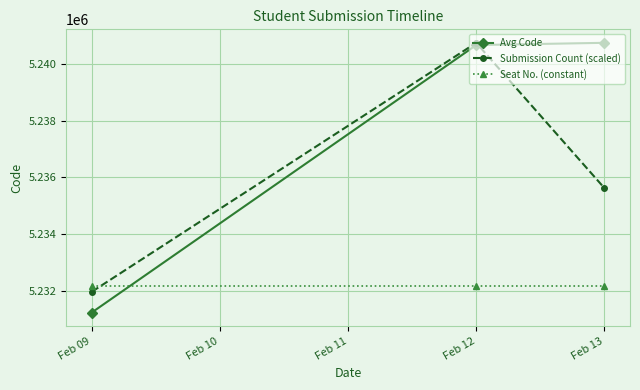

Rank the series by their average value, from lowest to highest.

Seat No. (constant), Submission Count (scaled), Avg Code